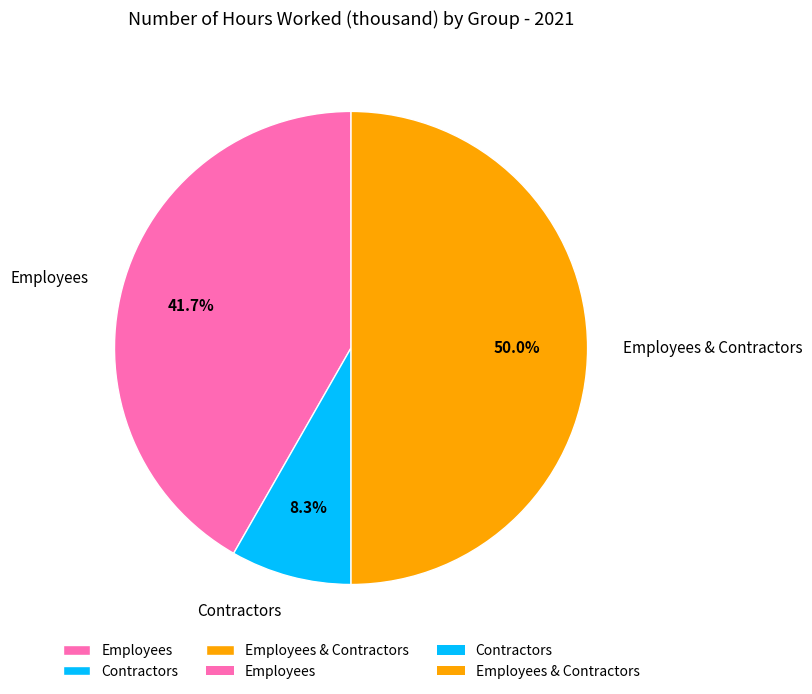

What portion of the pie excludes Employees?

58.3%